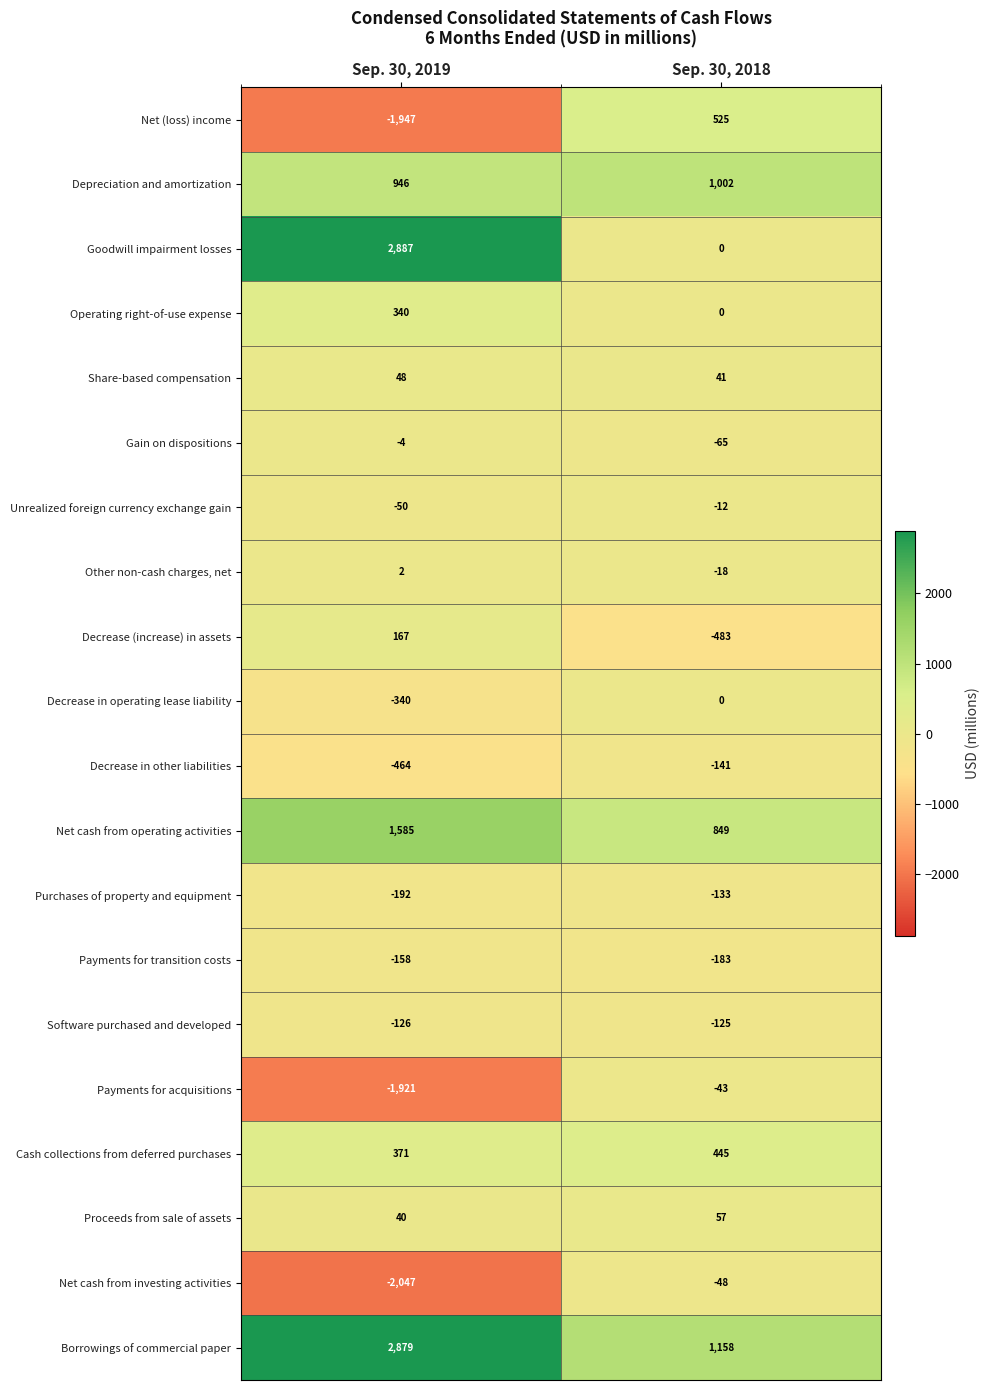

The Share-based compensation series shows 48 at Sep. 30, 2019. True or false?

True